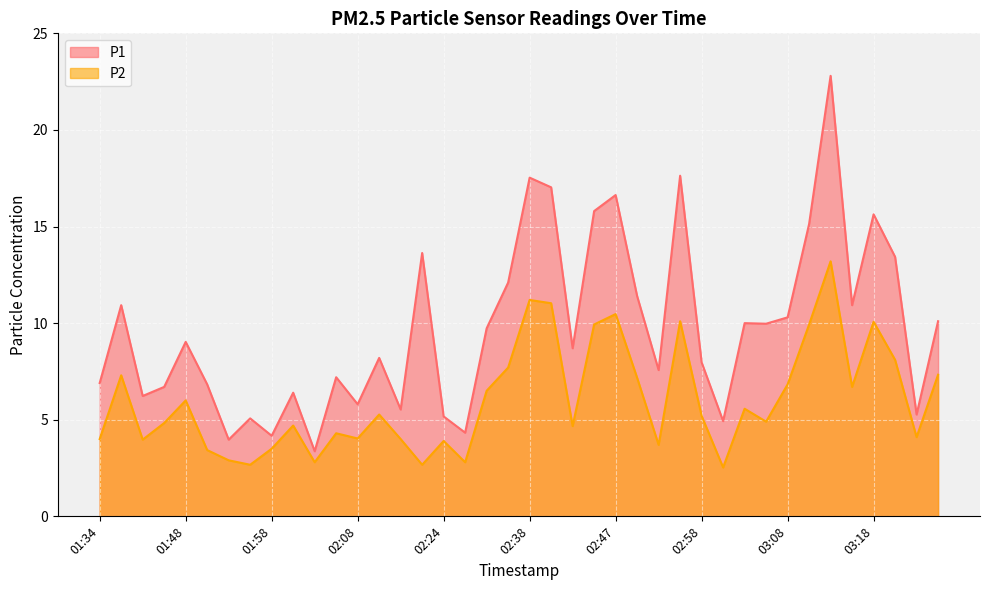

What is the average value of the P2 series?

6.0